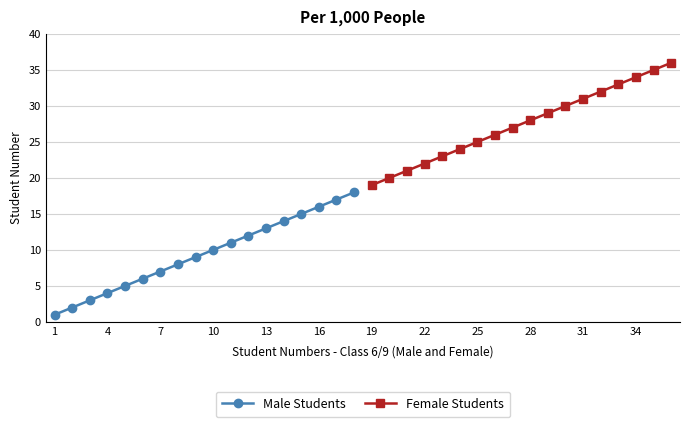

Rank the series by their maximum value, from lowest to highest.

Male Students, Female Students